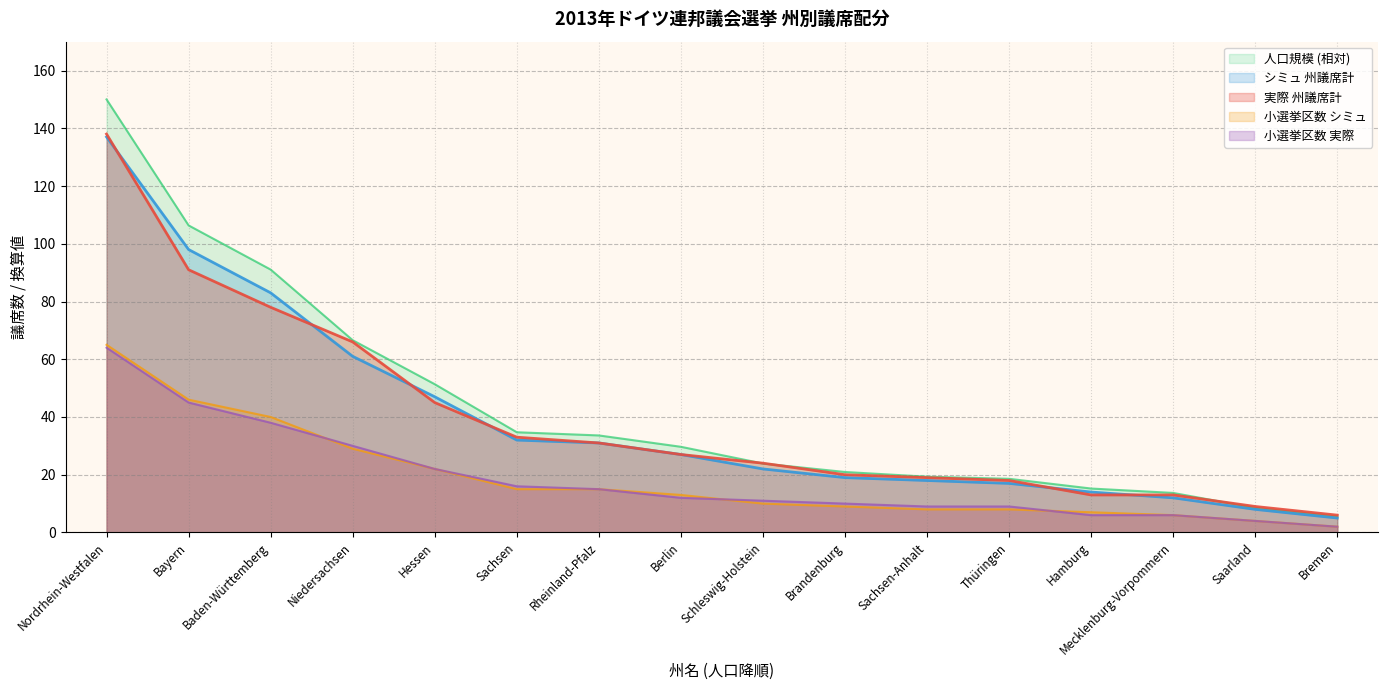

What is the label of the 15th point from the left?

Saarland